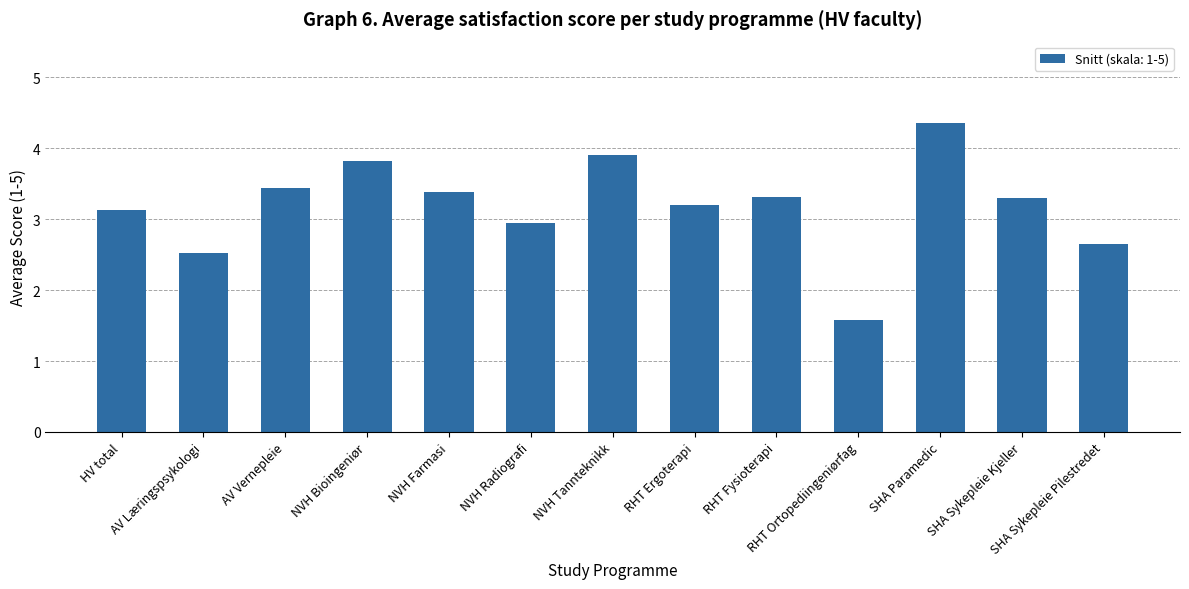

What is the label of the 9th bar from the right?

NVH Farmasi